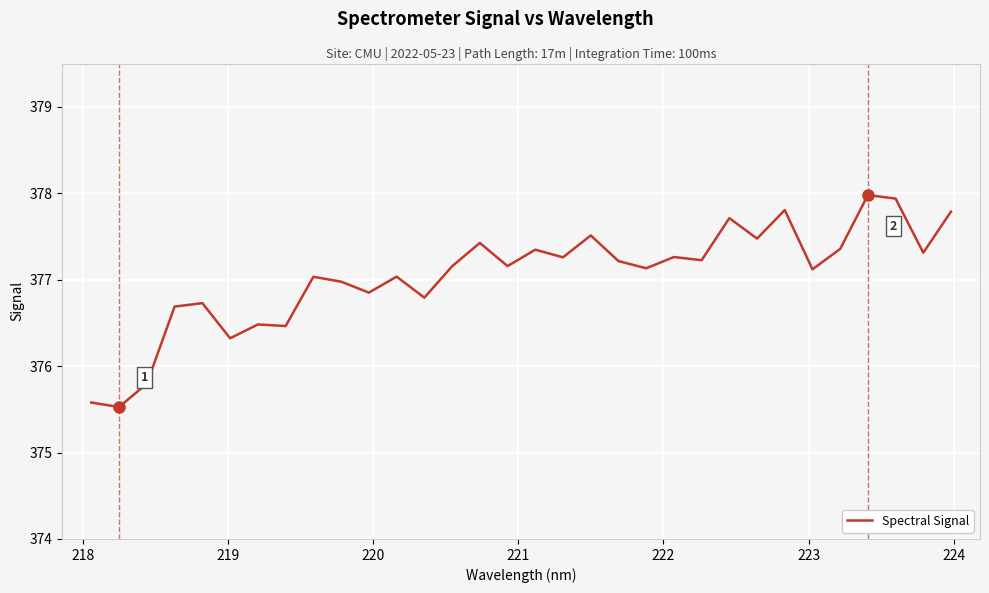

What is the minimum value shown in the chart?

375.5